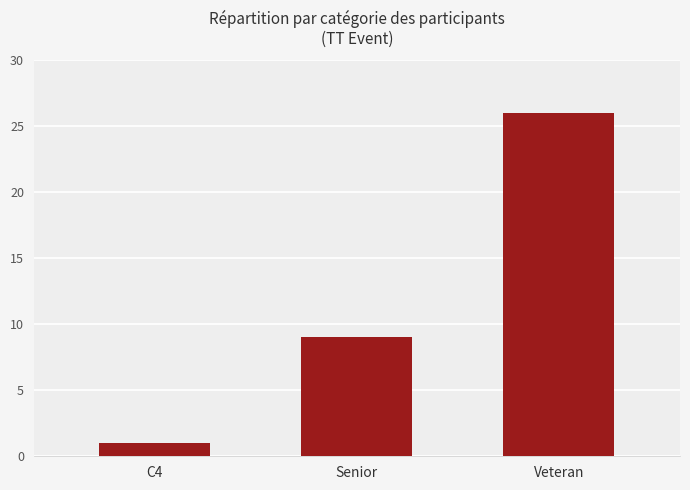

At which category does the chart reach its minimum across all series?

C4